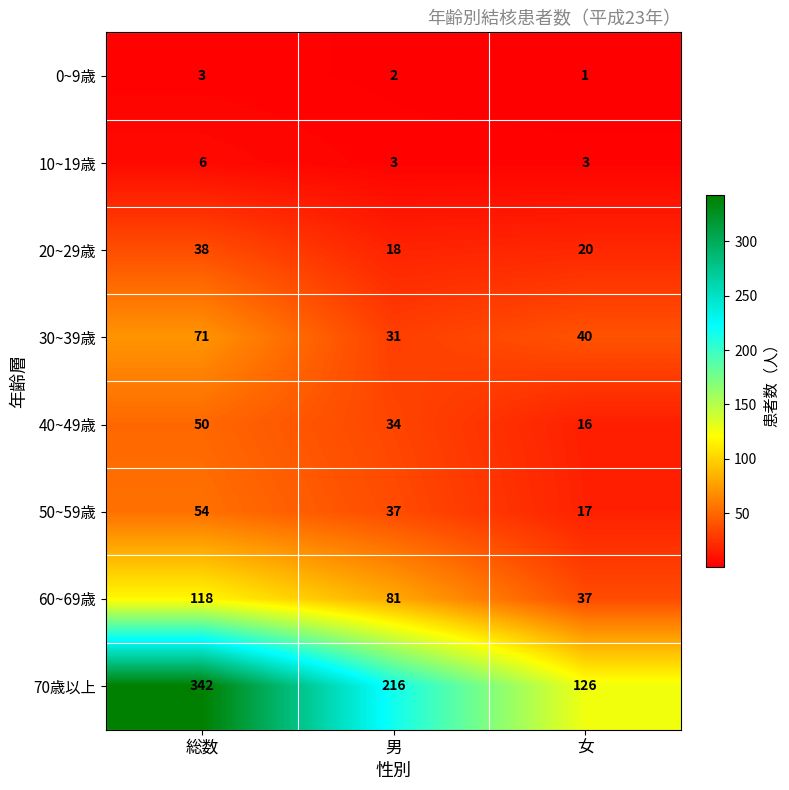

How many data points does each series have?

3